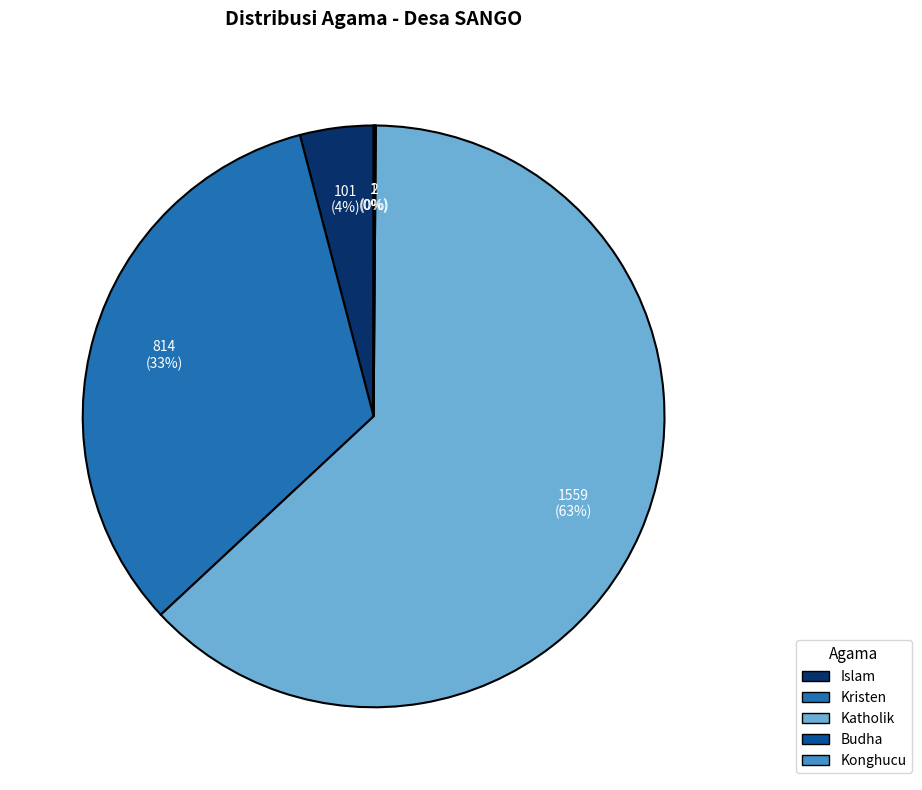

Combined, do Islam and Katholik account for over 50%?

Yes